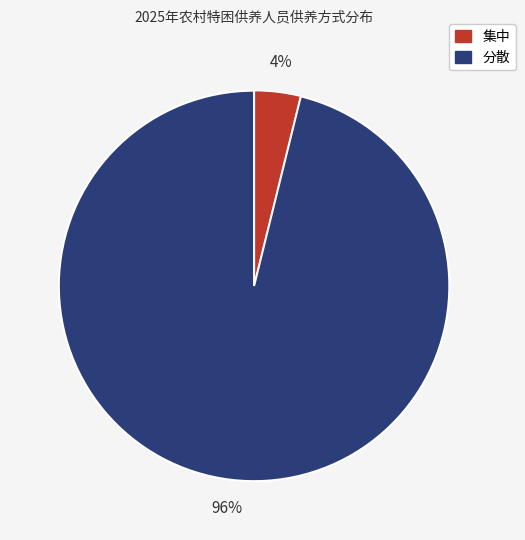

Which category has the biggest portion of the pie?

分散